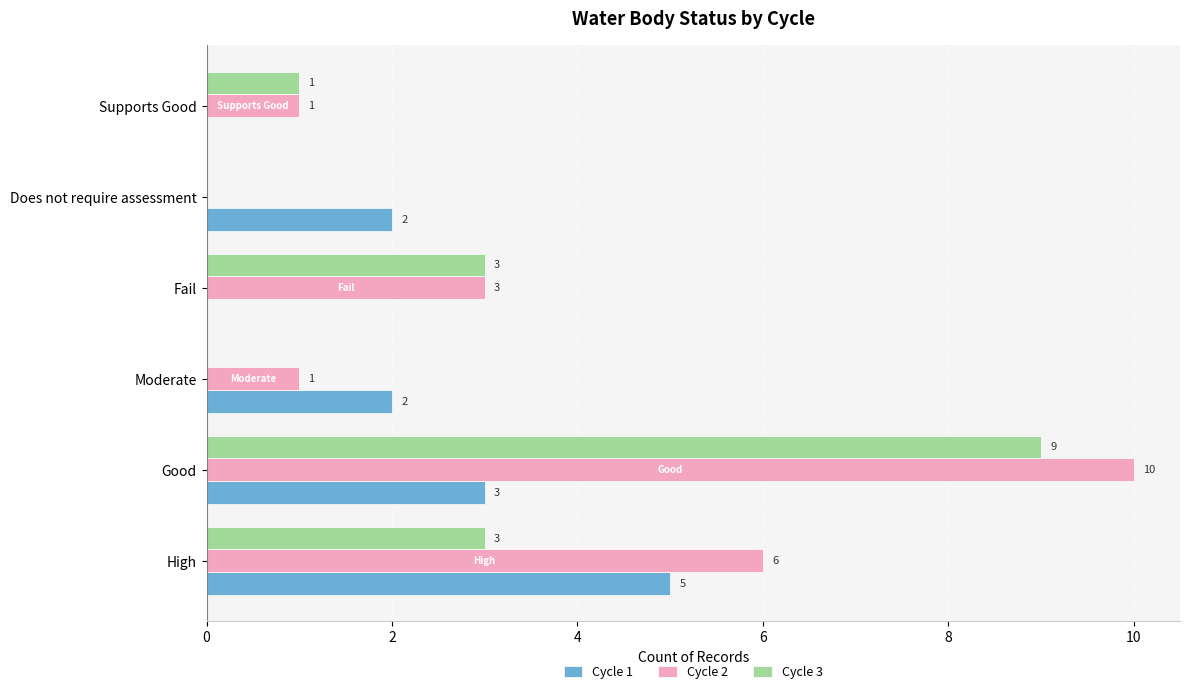

What is the sum of all Cycle 1 values?

12